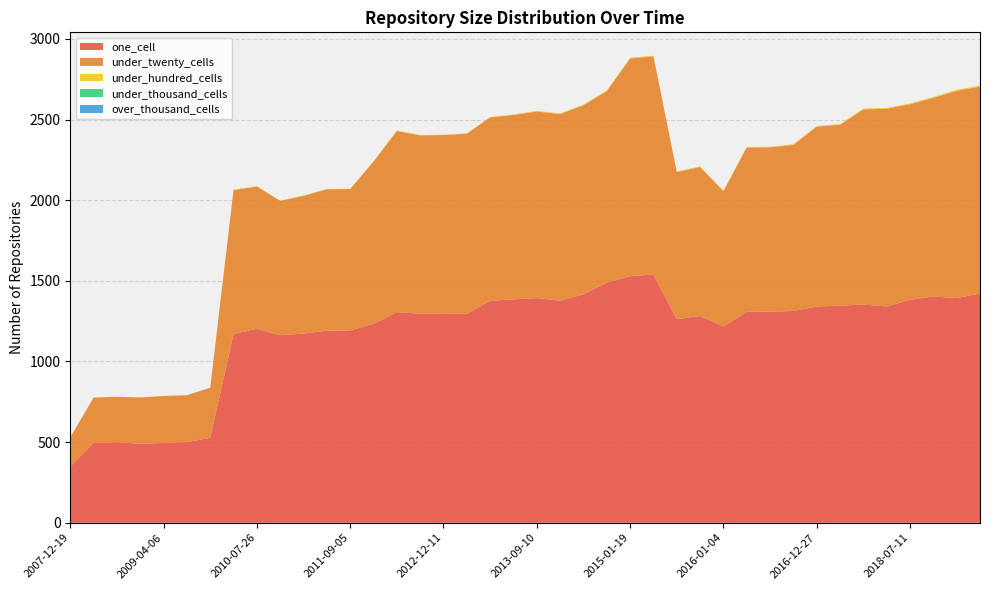

Reading left to right, transcribe all the data shown in this chart.

one_cell: 2019-01-01=1393	2009-09-25=527	2017-04-12=1346	2007-12-19=349	2009-12-16=1170	2011-09-05=1192	2019-04-06=1421	2010-11-17=1163	2018-09-28=1403	2012-12-11=1298	2015-10-01=1282	2016-12-27=1341	2009-06-17=500	2013-02-20=1295	2012-10-31=1296	2013-05-21=1376	2012-03-26=1234	2015-07-03=1262	2013-07-09=1385	2015-01-19=1529	2008-12-17=490	2018-07-11=1382	2011-02-21=1173	2008-06-27=495	2013-12-20=1377	2017-12-22=1353	2014-03-28=1416	2015-04-09=1539	2008-10-10=499	2013-09-10=1393	2009-04-06=495	2012-07-13=1306	2014-09-08=1489	2016-10-07=1313	2010-07-26=1203	2016-07-04=1309	2018-04-09=1341	2016-01-04=1217	2016-04-05=1308	2011-06-10=1191
under_twenty_cells: 2019-01-01=1285	2009-09-25=310	2017-04-12=1122	2007-12-19=180	2009-12-16=893	2011-09-05=877	2019-04-06=1283	2010-11-17=833	2018-09-28=1232	2012-12-11=1106	2015-10-01=924	2016-12-27=1115	2009-06-17=291	2013-02-20=1117	2012-10-31=1106	2013-05-21=1138	2012-03-26=1005	2015-07-03=913	2013-07-09=1144	2015-01-19=1350	2008-12-17=287	2018-07-11=1213	2011-02-21=854	2008-06-27=281	2013-12-20=1157	2017-12-22=1210	2014-03-28=1173	2015-04-09=1353	2008-10-10=282	2013-09-10=1157	2009-04-06=291	2012-07-13=1123	2014-09-08=1187	2016-10-07=1030	2010-07-26=882	2016-07-04=1019	2018-04-09=1226	2016-01-04=839	2016-04-05=1019	2011-06-10=877
under_hundred_cells: 2019-01-01=6	2009-09-25=0	2017-04-12=4	2007-12-19=0	2009-12-16=2	2011-09-05=2	2019-04-06=7	2010-11-17=1	2018-09-28=5	2012-12-11=2	2015-10-01=3	2016-12-27=4	2009-06-17=0	2013-02-20=2	2012-10-31=2	2013-05-21=2	2012-03-26=2	2015-07-03=3	2013-07-09=2	2015-01-19=4	2008-12-17=0	2018-07-11=5	2011-02-21=2	2008-06-27=0	2013-12-20=4	2017-12-22=5	2014-03-28=4	2015-04-09=4	2008-10-10=0	2013-09-10=4	2009-04-06=0	2012-07-13=3	2014-09-08=4	2016-10-07=4	2010-07-26=2	2016-07-04=3	2018-04-09=5	2016-01-04=3	2016-04-05=3	2011-06-10=2
under_thousand_cells: 2019-01-01=0	2009-09-25=0	2017-04-12=0	2007-12-19=0	2009-12-16=0	2011-09-05=0	2019-04-06=0	2010-11-17=0	2018-09-28=0	2012-12-11=0	2015-10-01=0	2016-12-27=0	2009-06-17=0	2013-02-20=0	2012-10-31=0	2013-05-21=0	2012-03-26=0	2015-07-03=0	2013-07-09=0	2015-01-19=0	2008-12-17=0	2018-07-11=0	2011-02-21=0	2008-06-27=0	2013-12-20=0	2017-12-22=0	2014-03-28=0	2015-04-09=0	2008-10-10=0	2013-09-10=0	2009-04-06=0	2012-07-13=0	2014-09-08=0	2016-10-07=0	2010-07-26=0	2016-07-04=0	2018-04-09=0	2016-01-04=0	2016-04-05=0	2011-06-10=0
over_thousand_cells: 2019-01-01=0	2009-09-25=0	2017-04-12=0	2007-12-19=0	2009-12-16=0	2011-09-05=0	2019-04-06=0	2010-11-17=0	2018-09-28=0	2012-12-11=0	2015-10-01=0	2016-12-27=0	2009-06-17=0	2013-02-20=0	2012-10-31=0	2013-05-21=0	2012-03-26=0	2015-07-03=0	2013-07-09=0	2015-01-19=0	2008-12-17=0	2018-07-11=0	2011-02-21=0	2008-06-27=0	2013-12-20=0	2017-12-22=0	2014-03-28=0	2015-04-09=0	2008-10-10=0	2013-09-10=0	2009-04-06=0	2012-07-13=0	2014-09-08=0	2016-10-07=0	2010-07-26=0	2016-07-04=0	2018-04-09=0	2016-01-04=0	2016-04-05=0	2011-06-10=0